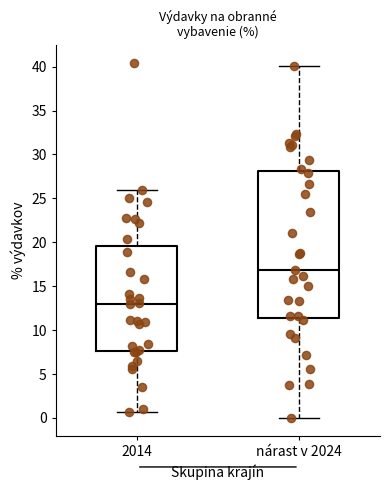

Reading left to right, read every box against the y-axis: the position of its median line, the range the box covers, and the ends of its whiskers. The values are not printed on the chart, so give them approximately, as read against the axis.

2014: median 13.0, box 7.5 to 19.5, whiskers 0.5 to 26.0
nárast v 2024: median 17.0, box 11.5 to 28.0, whiskers 0.0 to 40.0